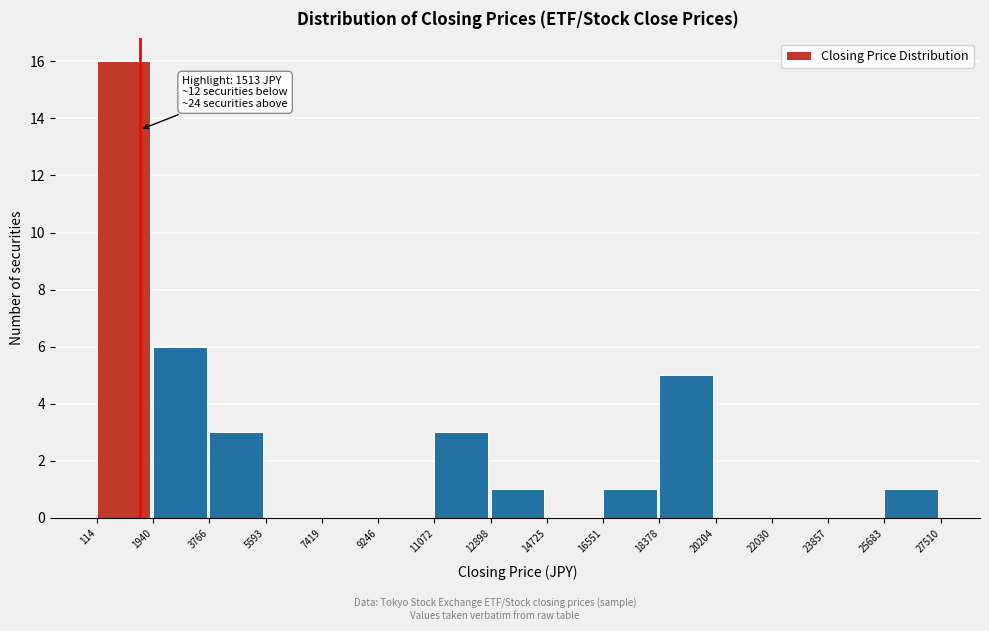

Which range on the x-axis has the tallest bar?

114 to 1940